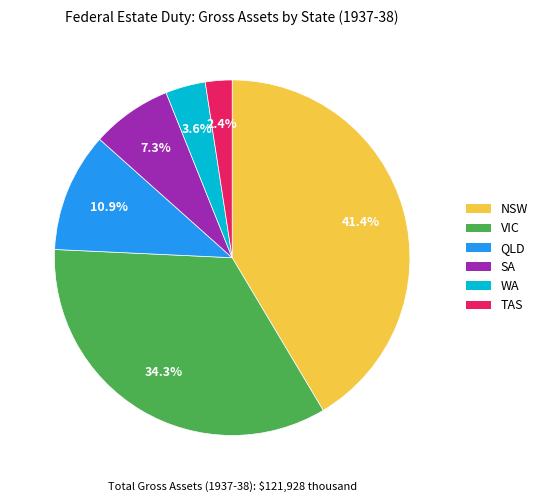

Do WA and VIC together represent more than half of the pie?

No